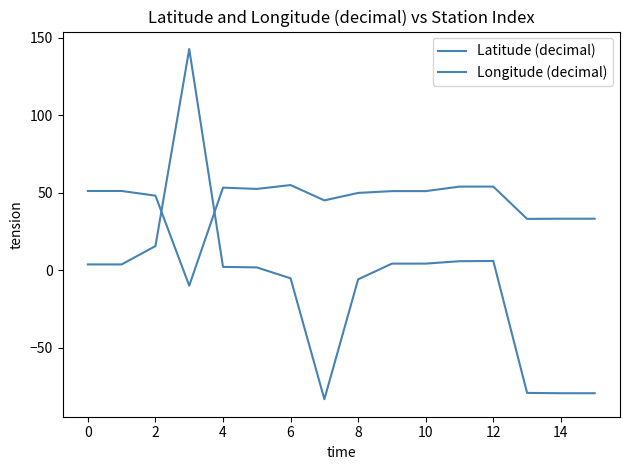

List the series in order of their peak value, highest first.

Longitude (decimal), Latitude (decimal)